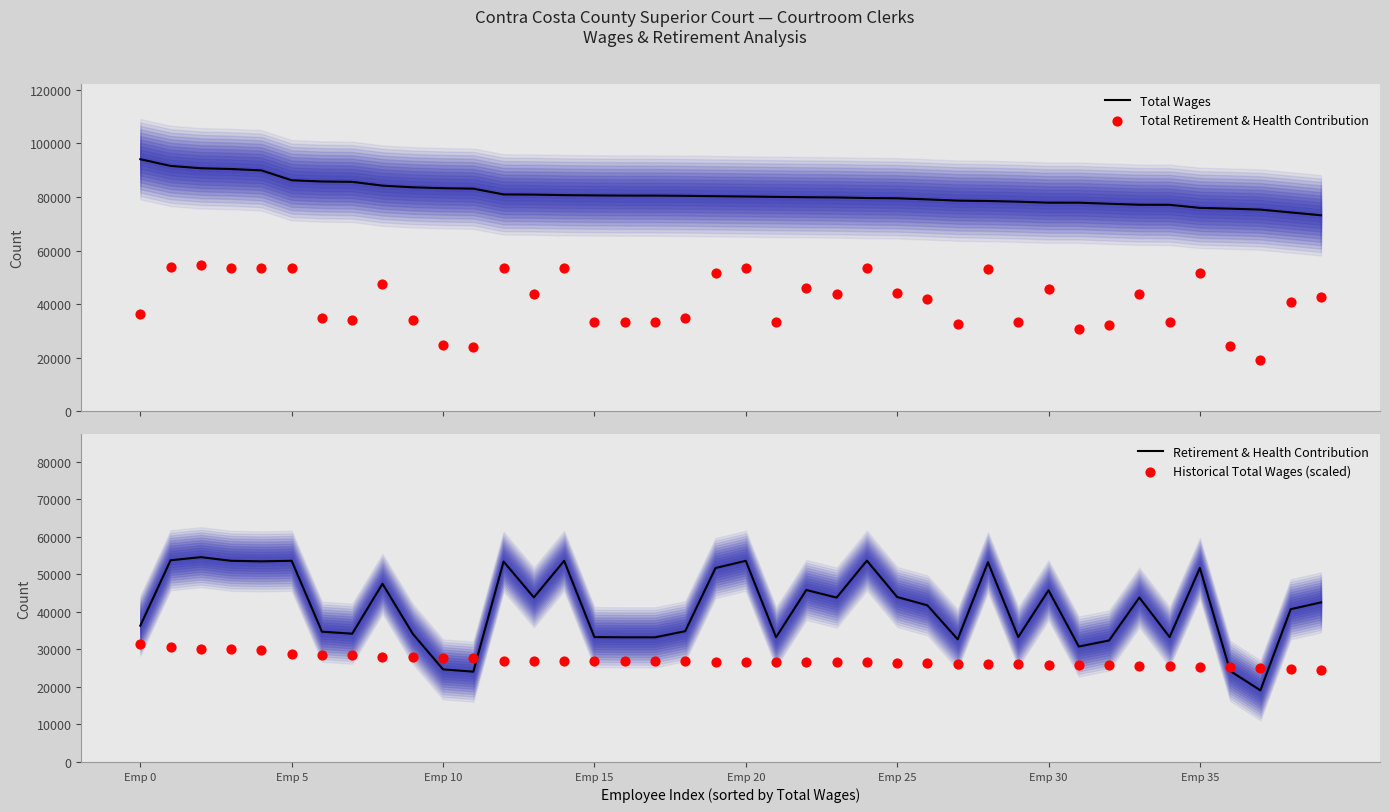

Which series contains the highest Y value?

Total Wages